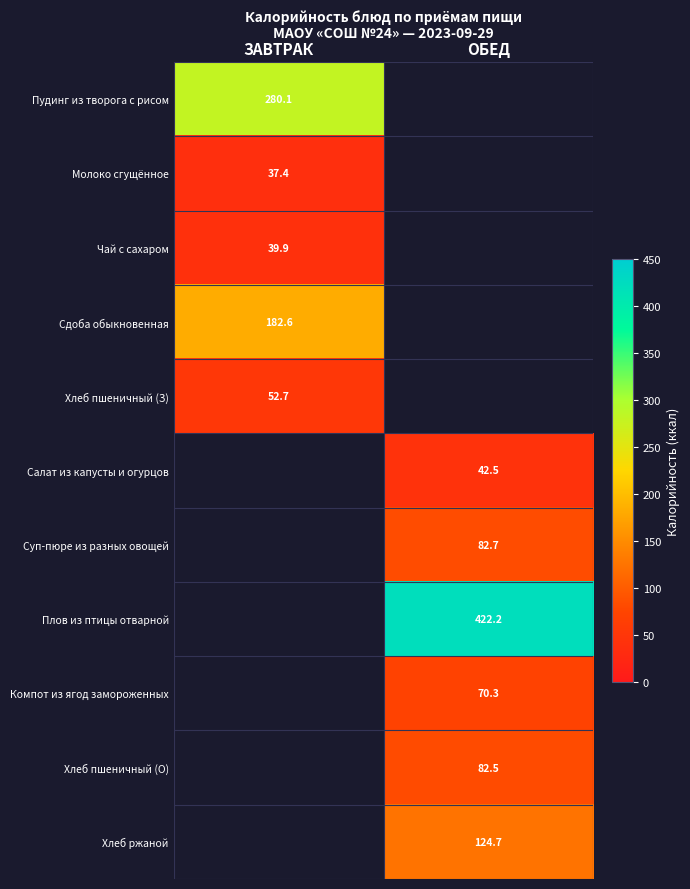

Is the value of Сдоба обыкновенная at ЗАВТРАК greater than the value of Чай с сахаром at ОБЕД?

No